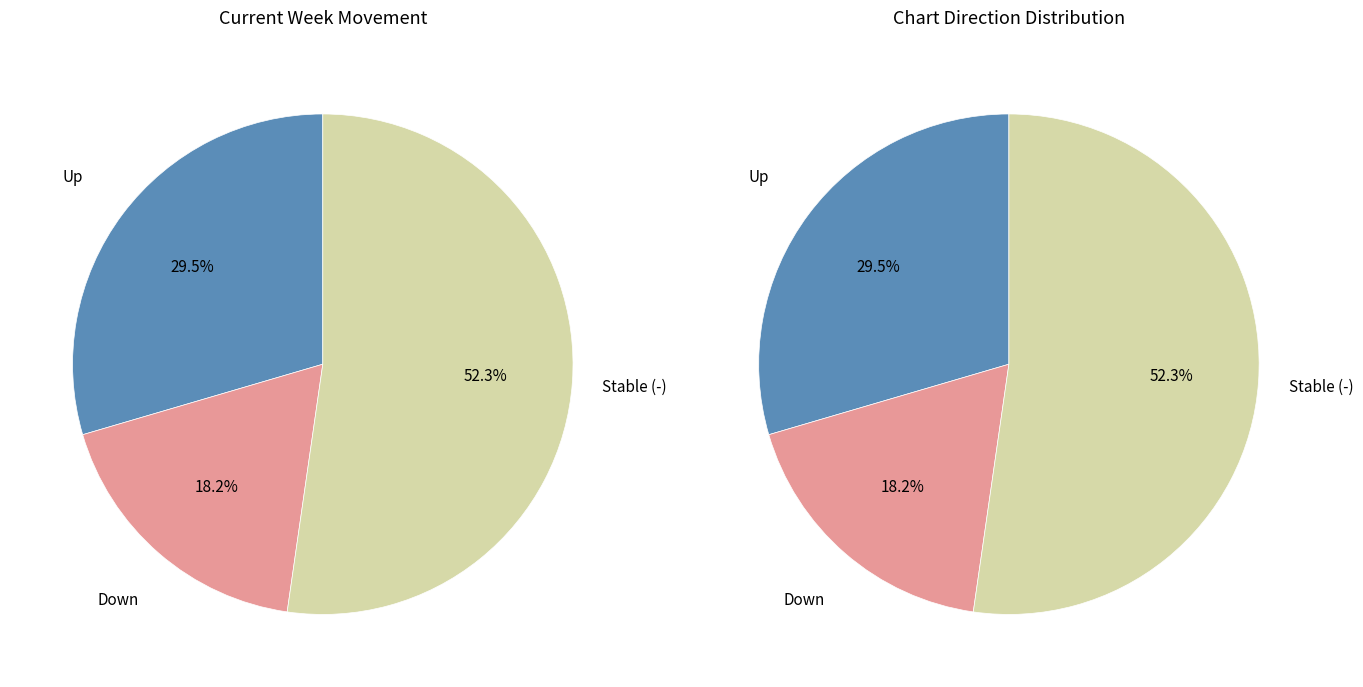

Which category has the smallest portion of the pie?

down